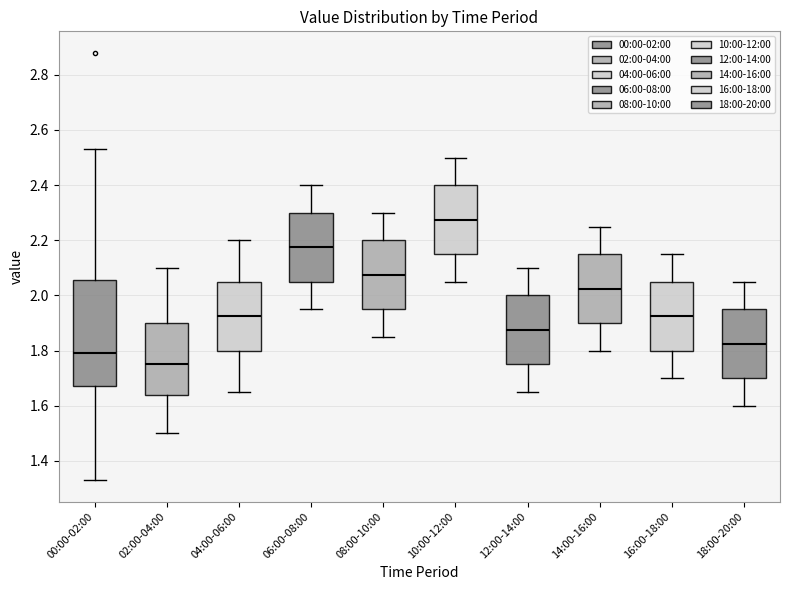

Reading left to right, transcribe this box plot: for each box, give where its median line is, the range the box spans, and where its two whiskers end, as read against the y-axis. The values are not printed on the chart, so give them approximately, as read against the axis.

00:00-02:00: median 1.80, box 1.68 to 2.06, whiskers 1.34 to 2.54
02:00-04:00: median 1.76, box 1.64 to 1.90, whiskers 1.50 to 2.10
04:00-06:00: median 1.92, box 1.80 to 2.06, whiskers 1.66 to 2.20
06:00-08:00: median 2.18, box 2.06 to 2.30, whiskers 1.96 to 2.40
08:00-10:00: median 2.08, box 1.96 to 2.20, whiskers 1.86 to 2.30
10:00-12:00: median 2.28, box 2.16 to 2.40, whiskers 2.06 to 2.50
12:00-14:00: median 1.88, box 1.76 to 2.00, whiskers 1.66 to 2.10
14:00-16:00: median 2.02, box 1.90 to 2.16, whiskers 1.80 to 2.26
16:00-18:00: median 1.92, box 1.80 to 2.06, whiskers 1.70 to 2.16
18:00-20:00: median 1.82, box 1.70 to 1.96, whiskers 1.60 to 2.06